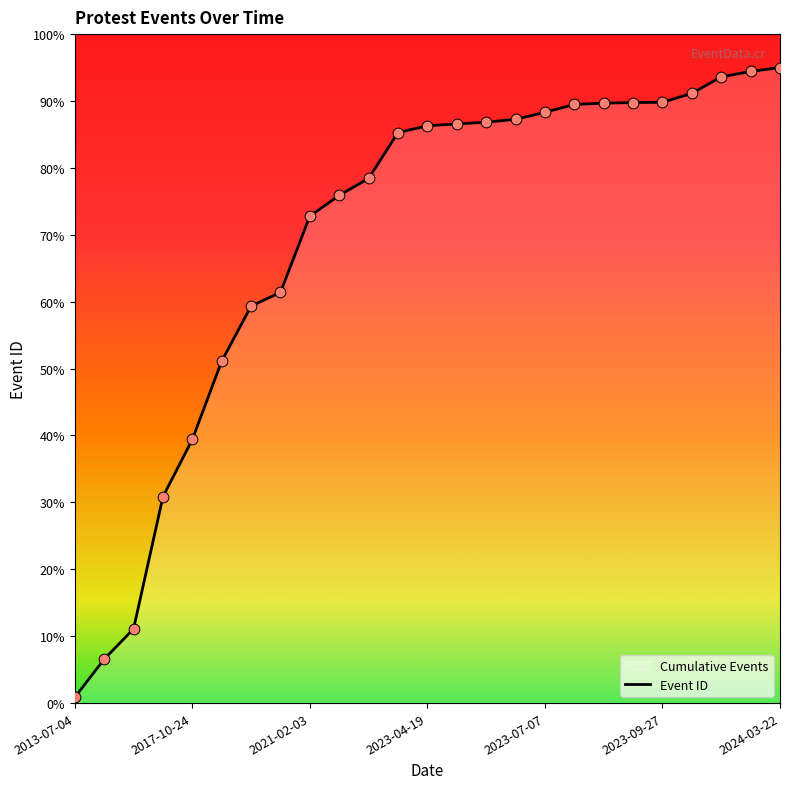

Which has a higher value, 2023-07-07 or 17?

17